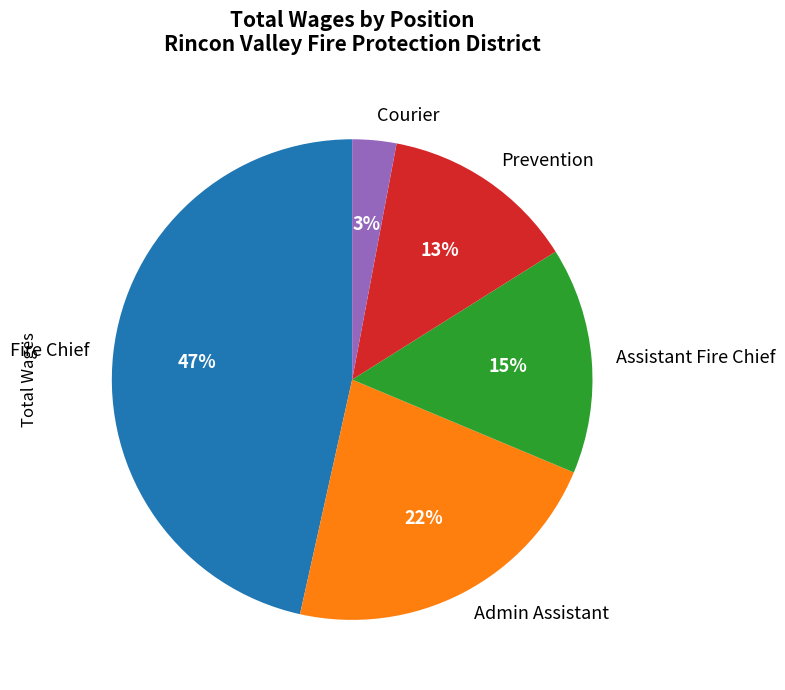

Which slice is the largest?

Fire Chief